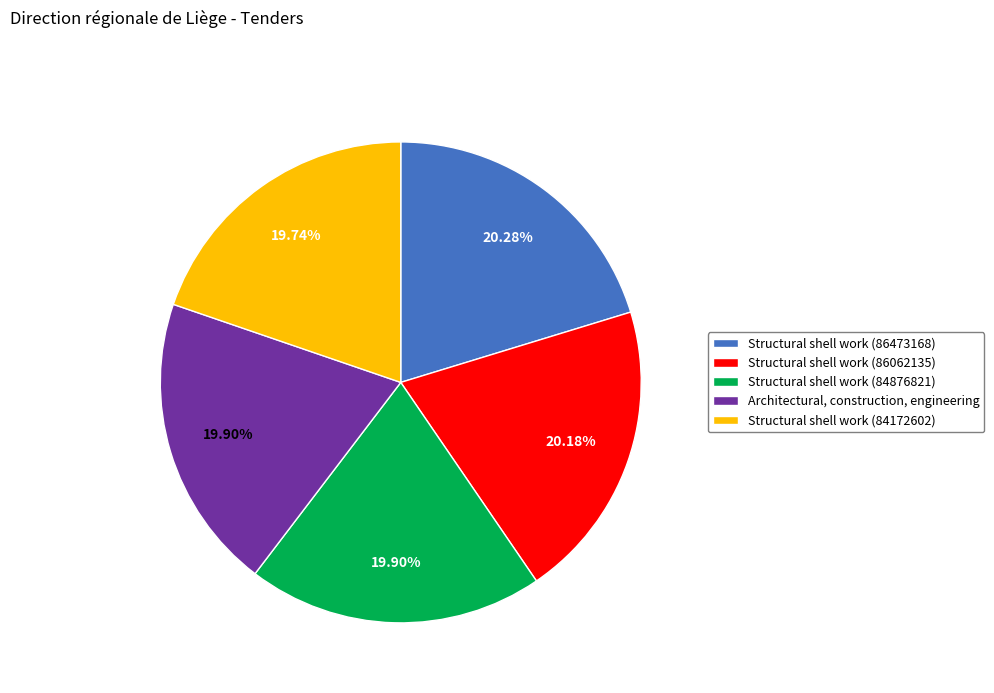

Combined, do Structural shell work (84876821) and Architectural, construction, engineering account for over 50%?

No